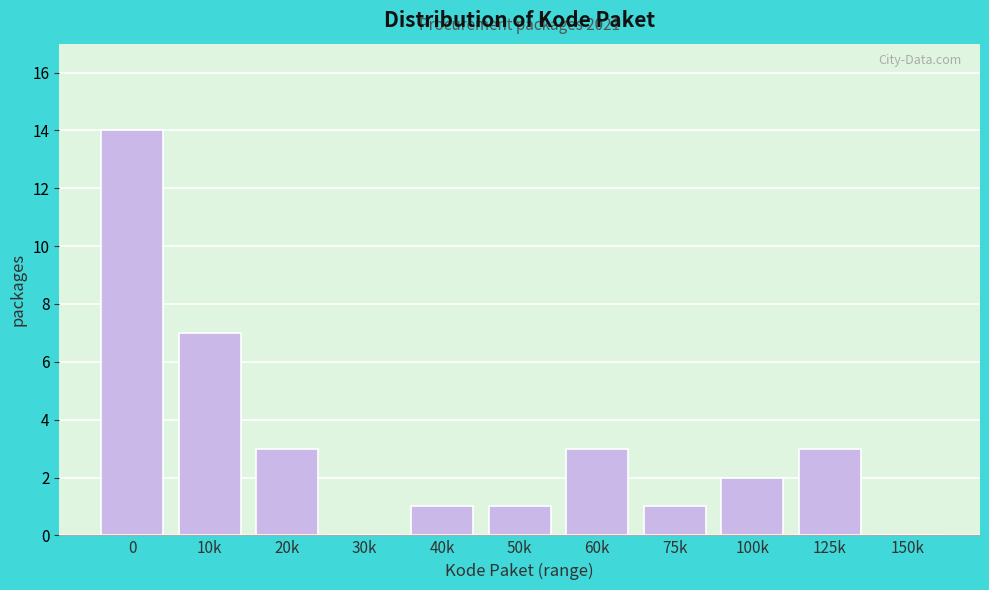

Reading left to right, transcribe all the data shown in this chart.

0=14	10k=7	20k=3	30k=0	40k=1	50k=1	60k=3	75k=1	100k=2	125k=3	150k=0